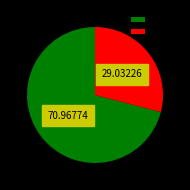

Rank the categories by value from lowest to highest.

Asie, Afrique